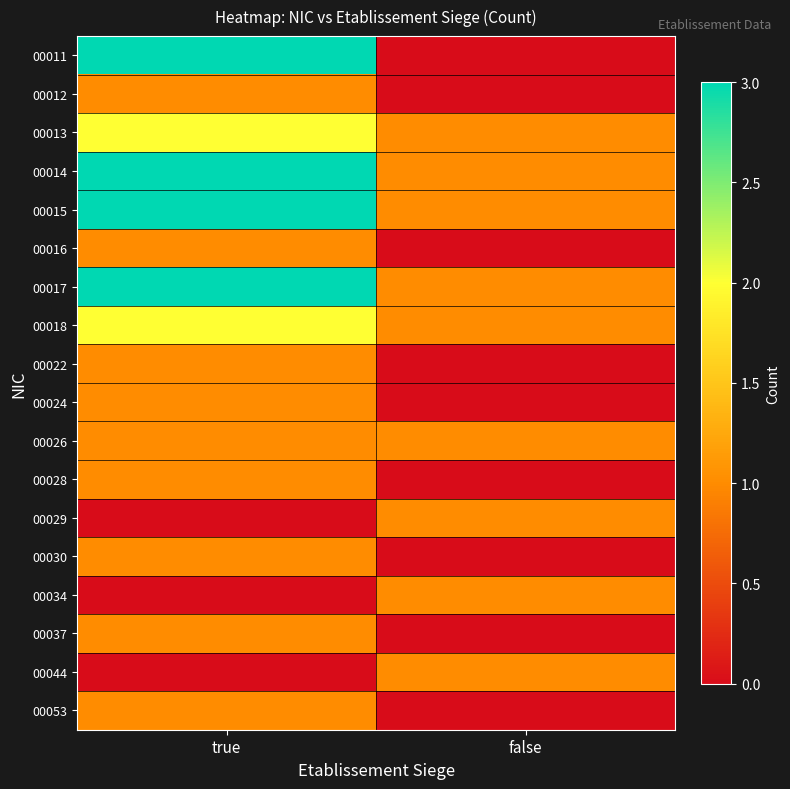

Rank the series by their maximum value, from highest to lowest.

00011, 00014, 00015, 00017, 00013, 00018, 00012, 00016, 00022, 00024, 00026, 00028, 00029, 00030, 00034, 00037, 00044, 00053